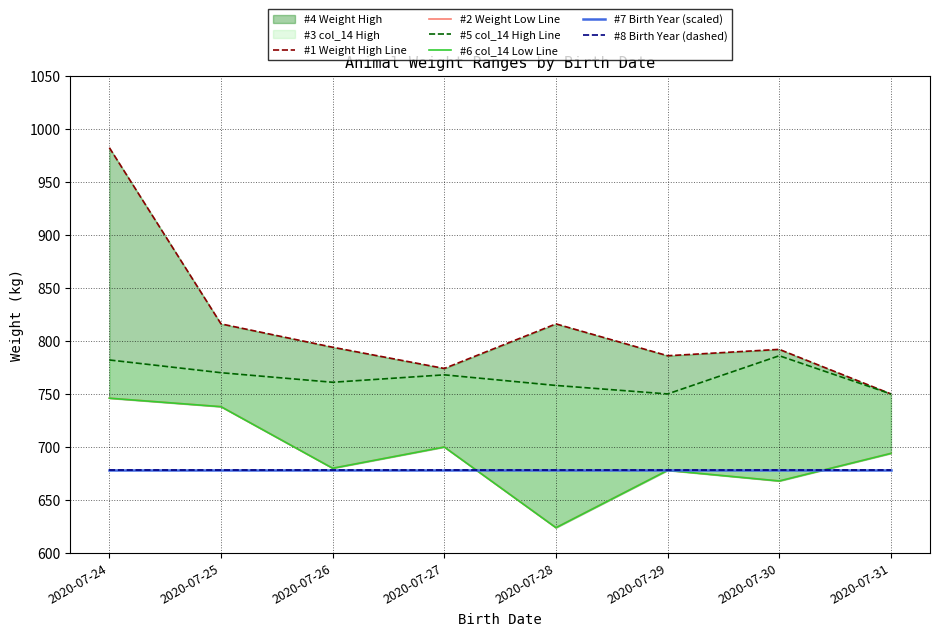

True or false: #6 col_14 Low Line has a value of 220.6 at 2020-07-30.

False